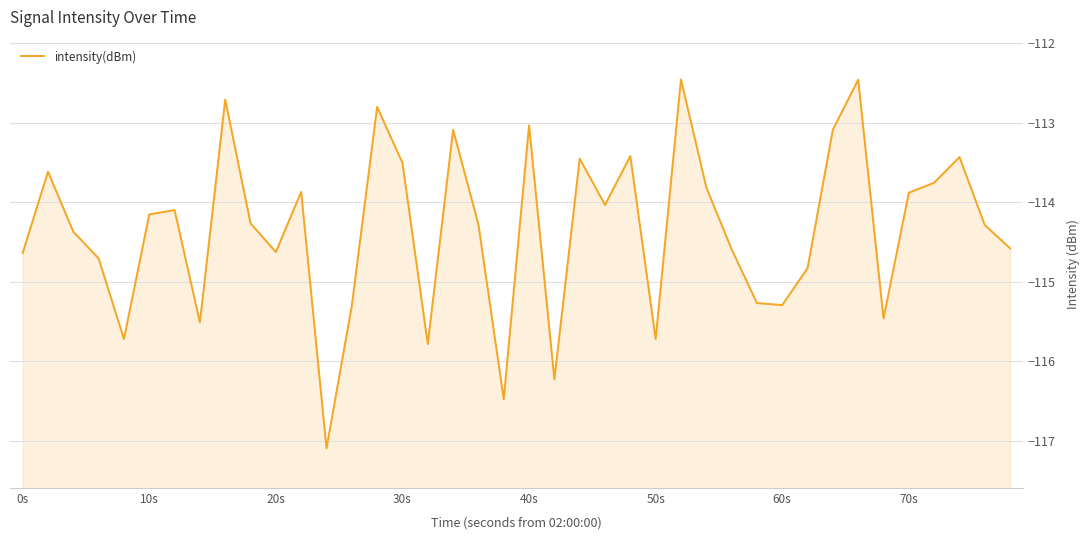

The value at 50s is -115.7. True or false?

True